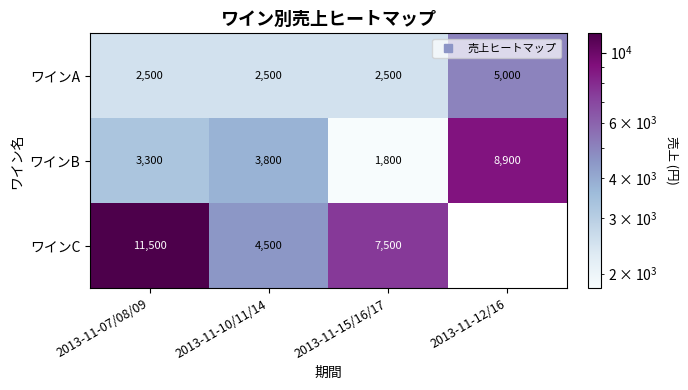

How many values in the ワインA series exceed 2500?

1